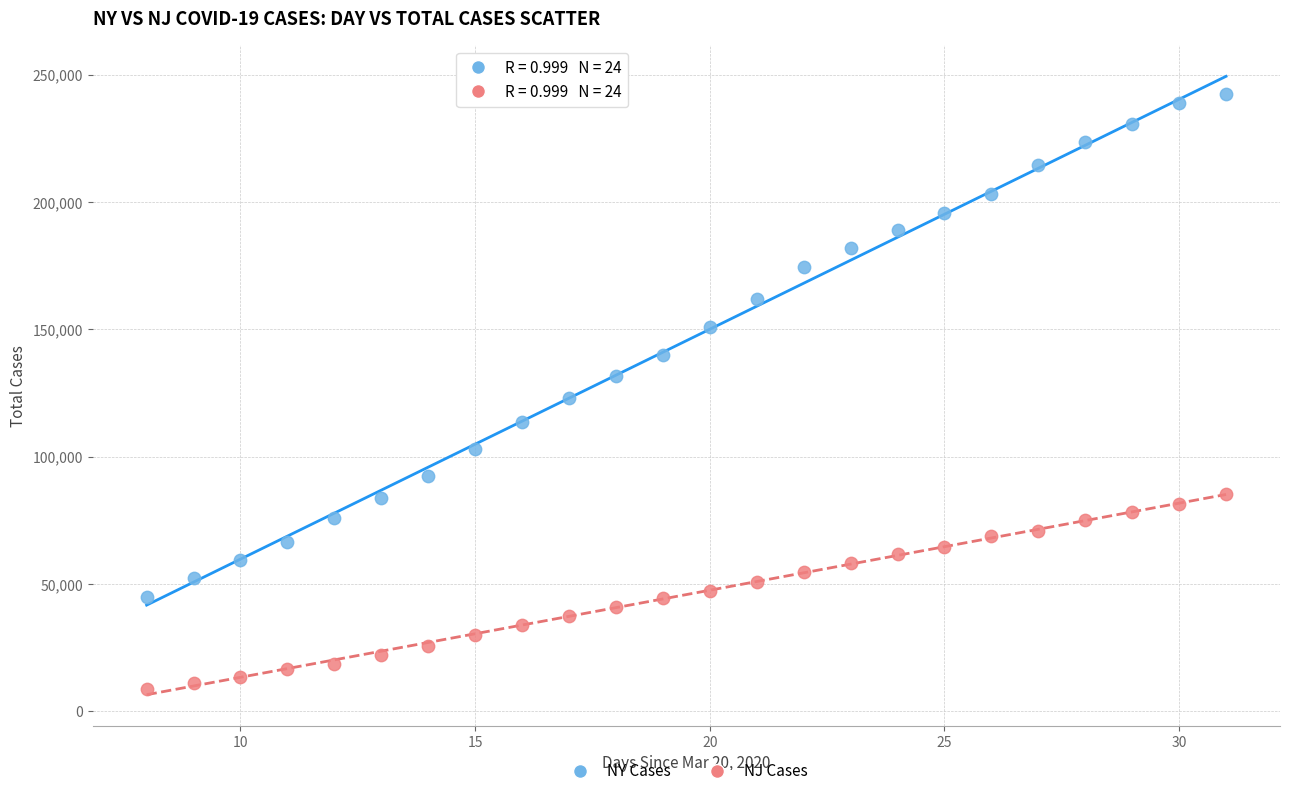

In the NY Cases series, what Y value is closest to 143720?

139876